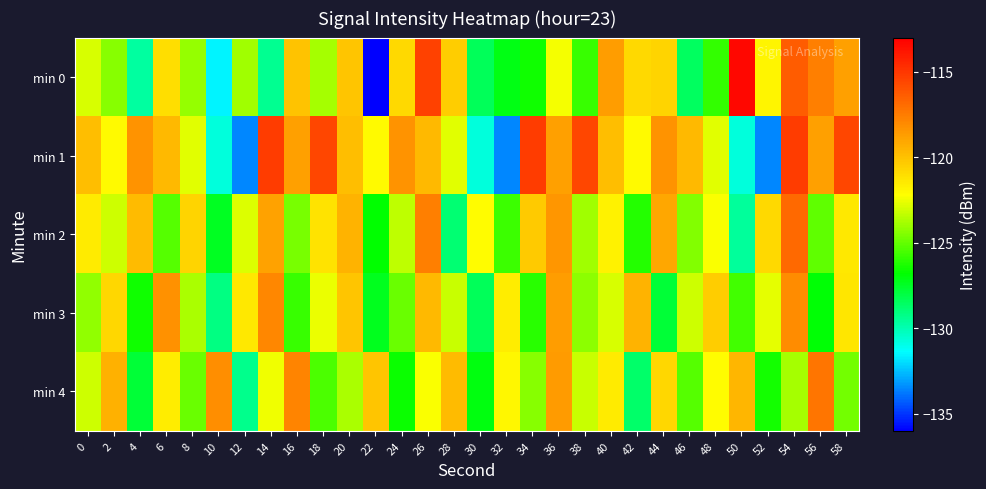

What is the maximum value shown in the chart?

-113.3